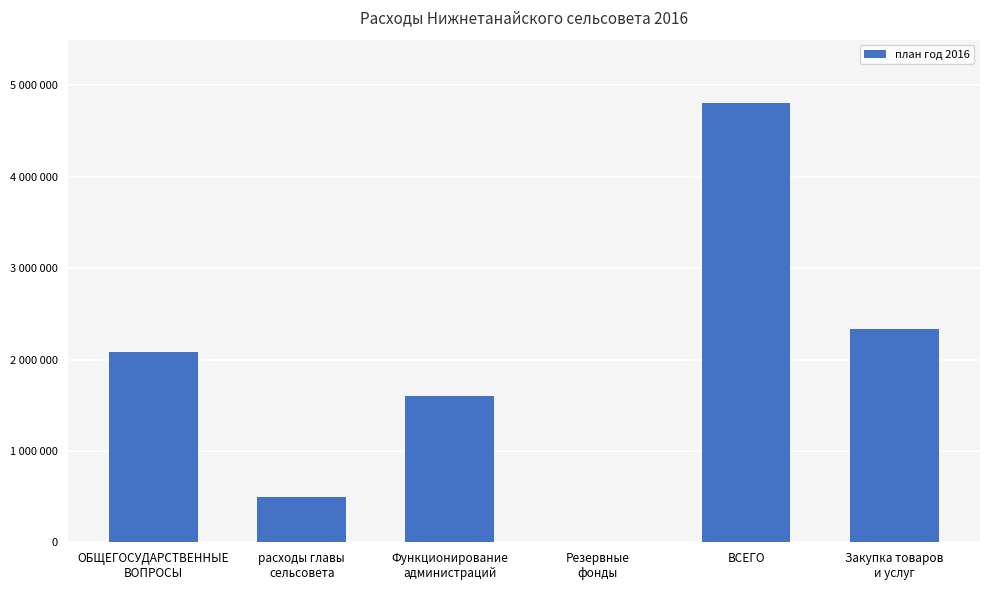

Between Функционирование
администраций and ВСЕГО, which is larger?

ВСЕГО